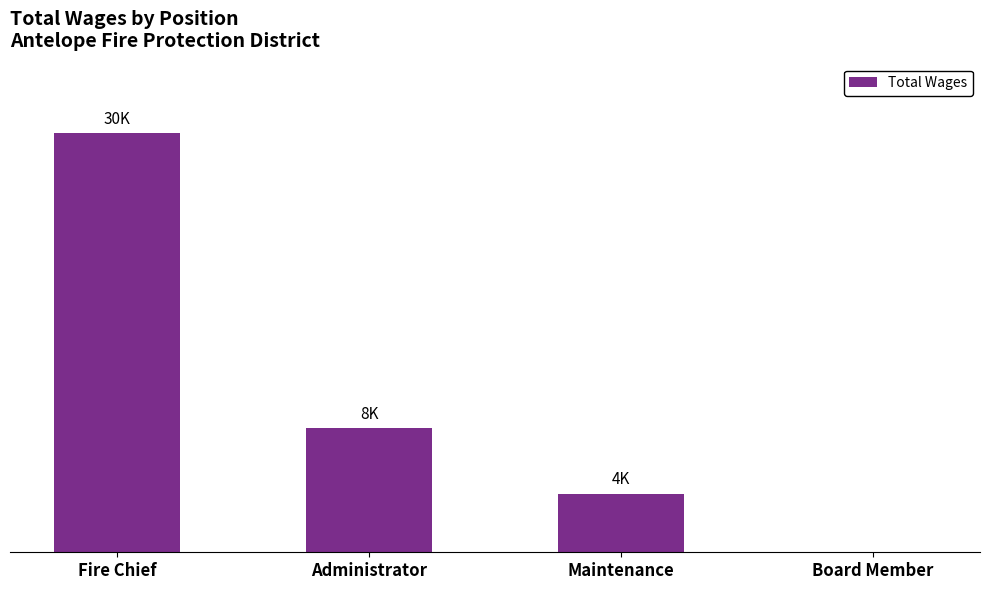

Where is the data nearest to the value 15000?

Administrator